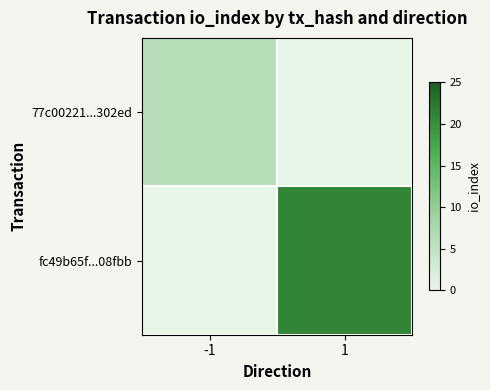

At how many categories does at least one series exceed 16?

1